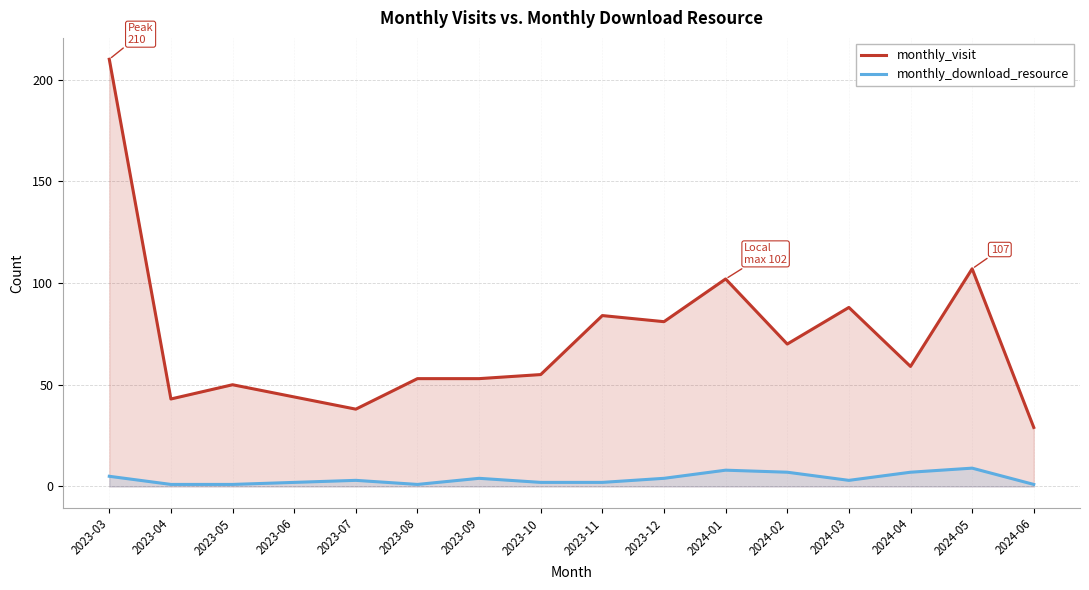

At how many categories does at least one series exceed 203?

1